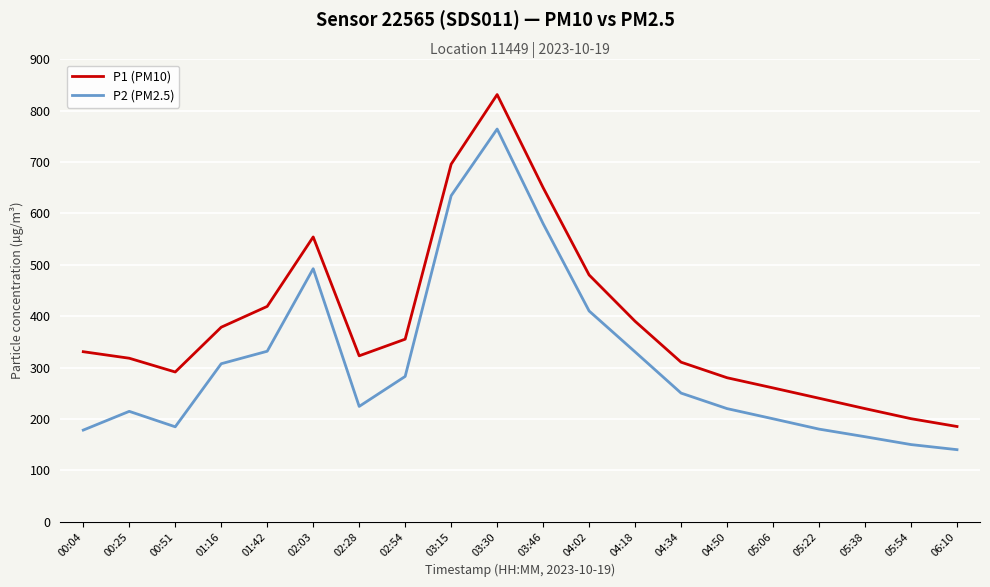

What is the maximum value for P2 (PM2.5)?

764.4